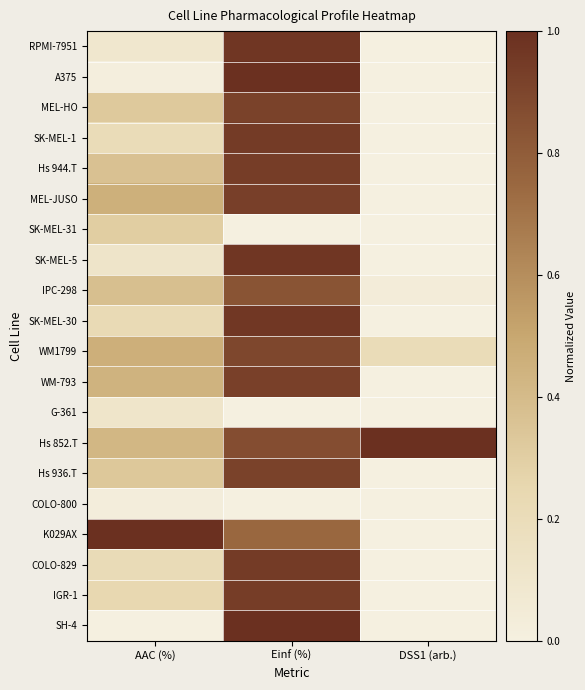

Reading left to right, transcribe all the data shown in this chart.

RPMI-7951: AAC (%)=0.1	Einf (%)=1.0	DSS1 (arb.)=0.0
A375: AAC (%)=0.0	Einf (%)=1.0	DSS1 (arb.)=0.0
MEL-HO: AAC (%)=0.3	Einf (%)=0.9	DSS1 (arb.)=0.0
SK-MEL-1: AAC (%)=0.2	Einf (%)=0.9	DSS1 (arb.)=0.0
Hs 944.T: AAC (%)=0.4	Einf (%)=0.9	DSS1 (arb.)=0.0
MEL-JUSO: AAC (%)=0.5	Einf (%)=0.9	DSS1 (arb.)=0.0
SK-MEL-31: AAC (%)=0.3	Einf (%)=0.0	DSS1 (arb.)=0.0
SK-MEL-5: AAC (%)=0.1	Einf (%)=1.0	DSS1 (arb.)=0.0
IPC-298: AAC (%)=0.4	Einf (%)=0.8	DSS1 (arb.)=0.0
SK-MEL-30: AAC (%)=0.2	Einf (%)=1.0	DSS1 (arb.)=0.0
WM1799: AAC (%)=0.5	Einf (%)=0.9	DSS1 (arb.)=0.2
WM-793: AAC (%)=0.4	Einf (%)=0.9	DSS1 (arb.)=0.0
G-361: AAC (%)=0.1	Einf (%)=0.0	DSS1 (arb.)=0.0
Hs 852.T: AAC (%)=0.4	Einf (%)=0.9	DSS1 (arb.)=1.0
Hs 936.T: AAC (%)=0.3	Einf (%)=0.9	DSS1 (arb.)=0.0
COLO-800: AAC (%)=0.0	Einf (%)=0.0	DSS1 (arb.)=0.0
K029AX: AAC (%)=1.0	Einf (%)=0.8	DSS1 (arb.)=0.0
COLO-829: AAC (%)=0.2	Einf (%)=0.9	DSS1 (arb.)=0.0
IGR-1: AAC (%)=0.2	Einf (%)=0.9	DSS1 (arb.)=0.0
SH-4: AAC (%)=0.0	Einf (%)=1.0	DSS1 (arb.)=0.0